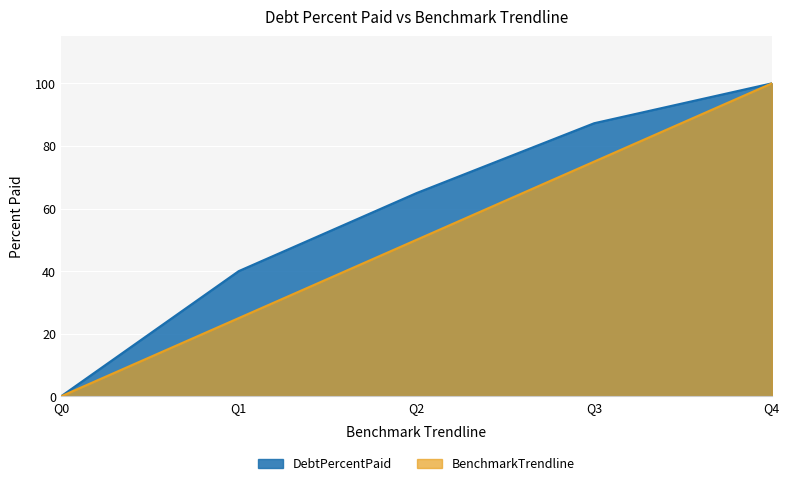

How many values in DebtPercentPaid are above zero?

4